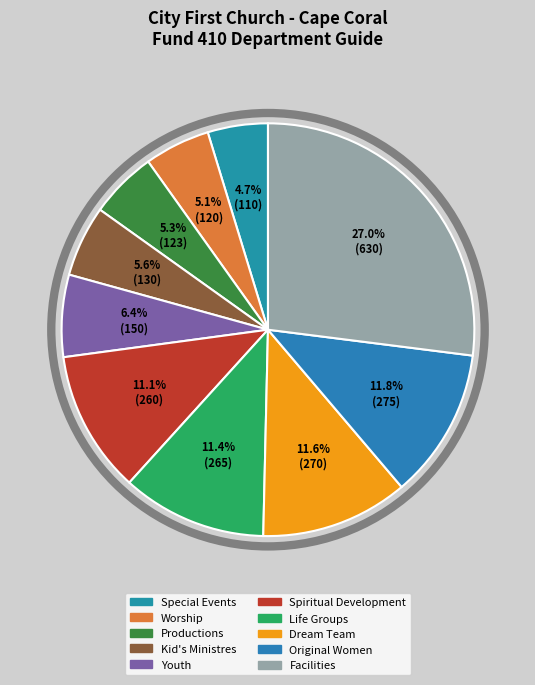

Is there any slice that represents more than half of the pie?

No